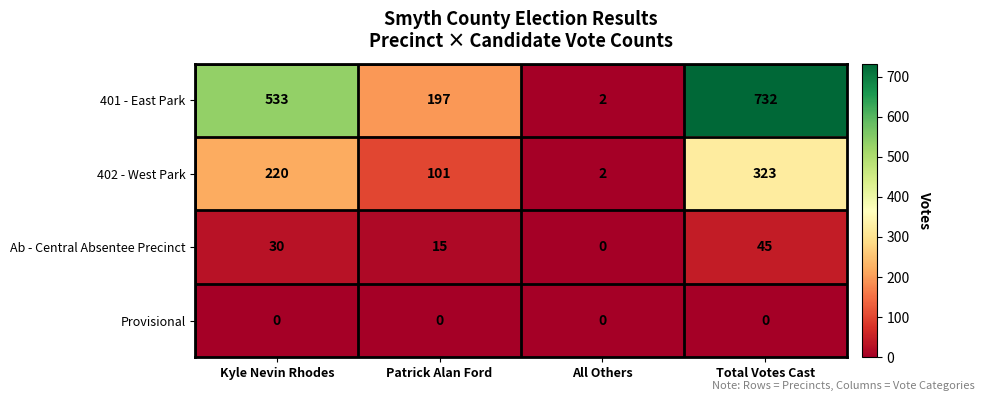

What is the difference between the maximum and minimum values in the 401 - East Park series?

730